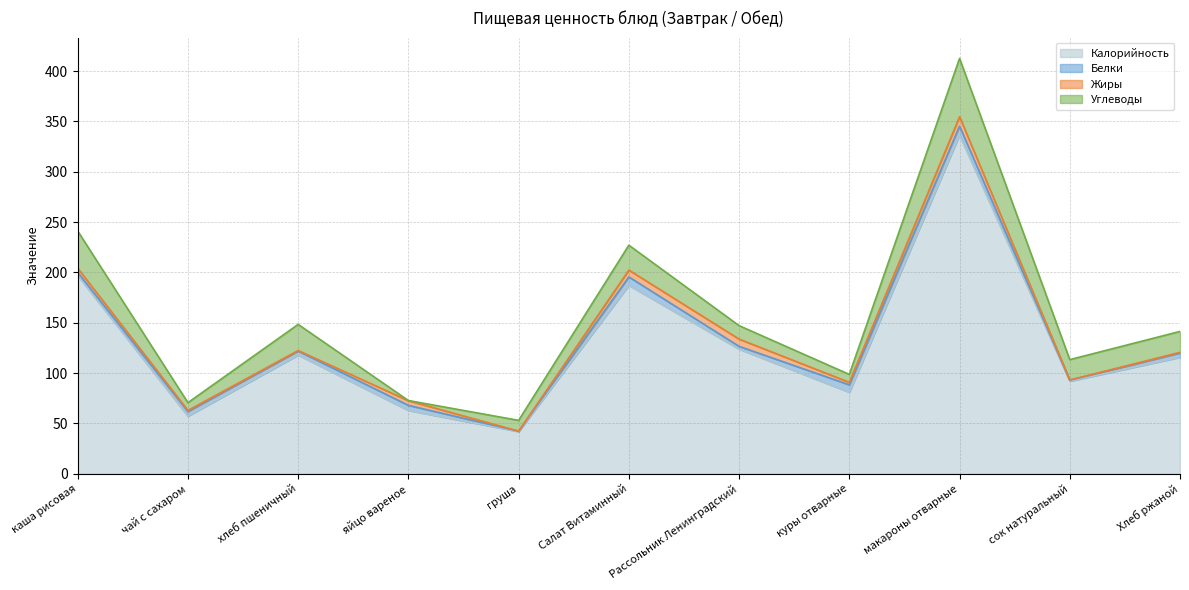

Which series has the largest range (max minus min)?

Калорийность